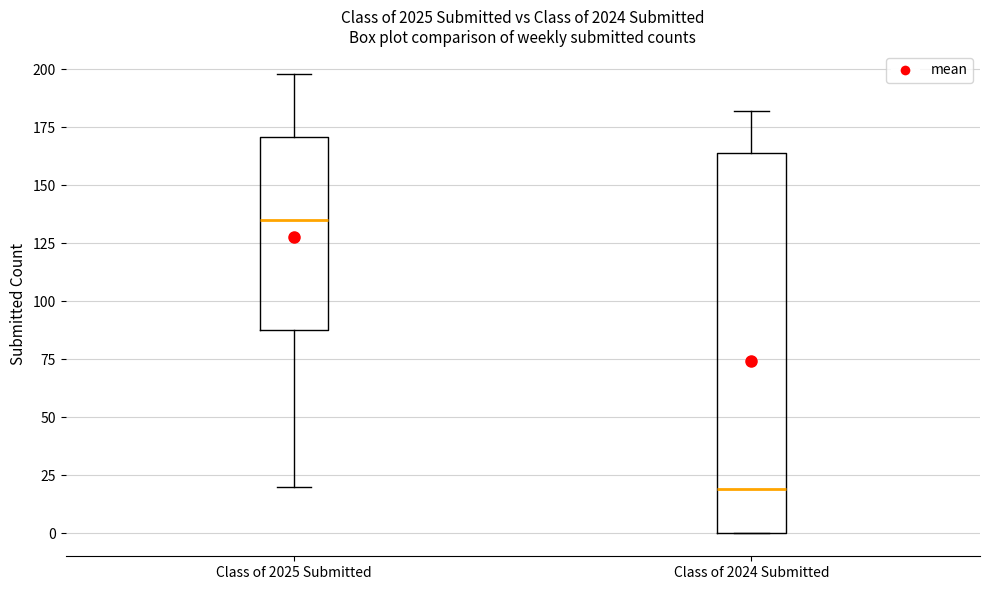

Comparing the boxes themselves (not the whiskers), which one is the tallest?

Class of 2024 Submitted